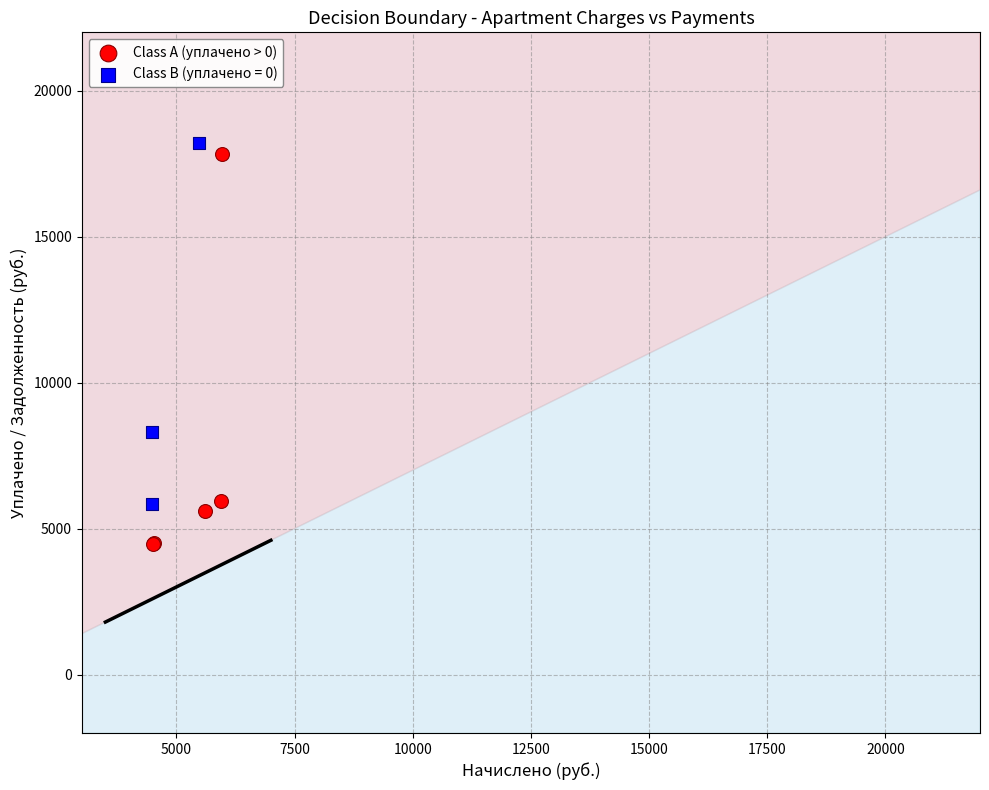

Which series has the widest spread of Y values?

Class A (уплачено > 0)